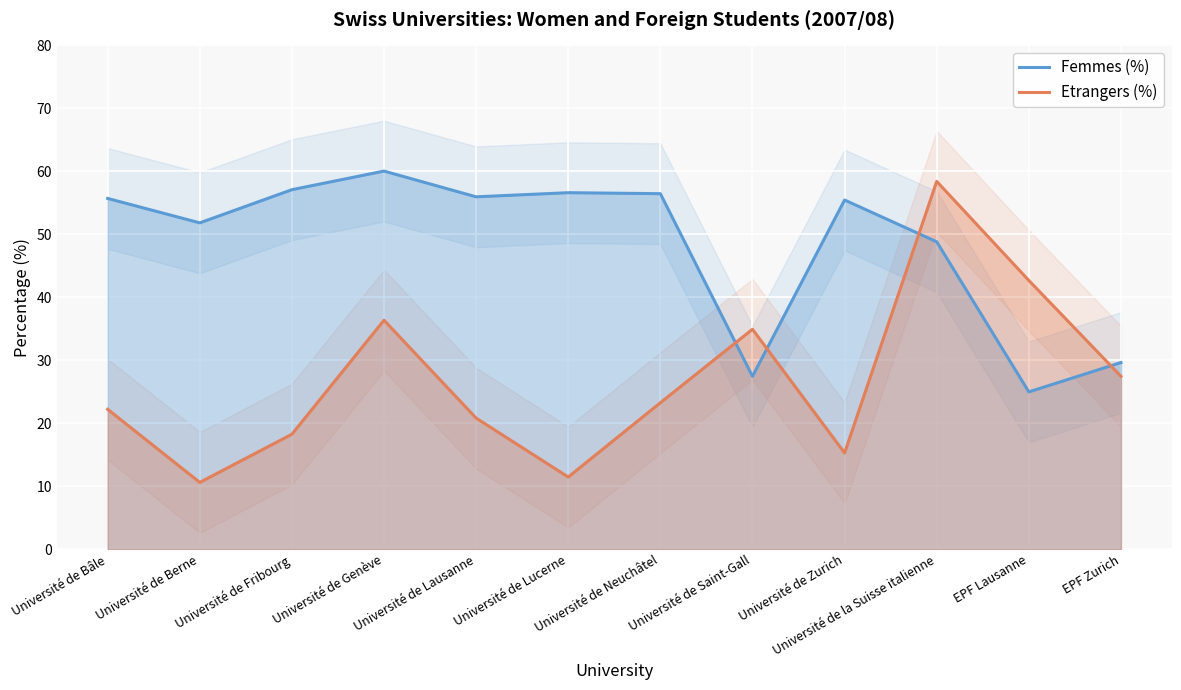

What is the spread (max minus min) of values at Université de Genève?

23.7